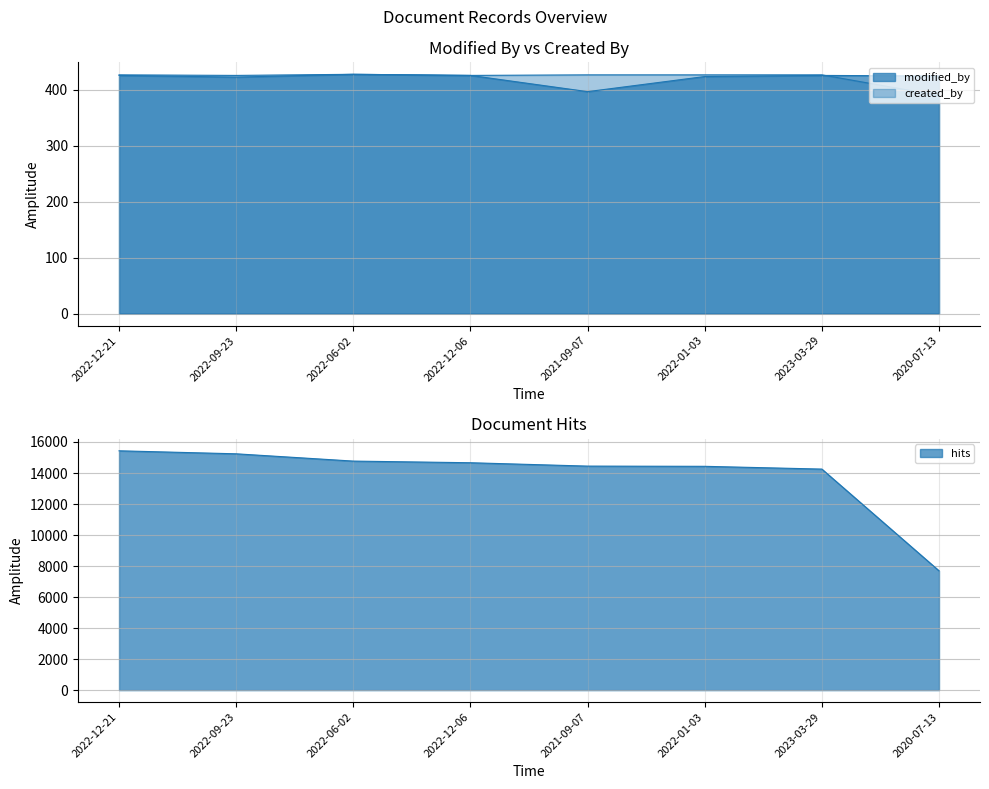

What is the sum of all hits values?

110924